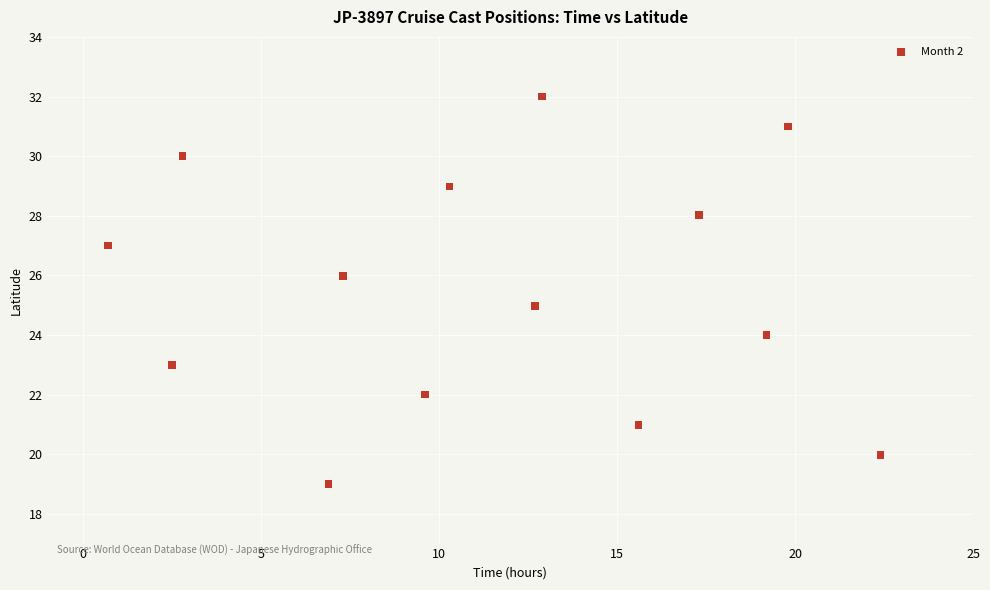

What is the range of Y values (max minus min)?

13.0